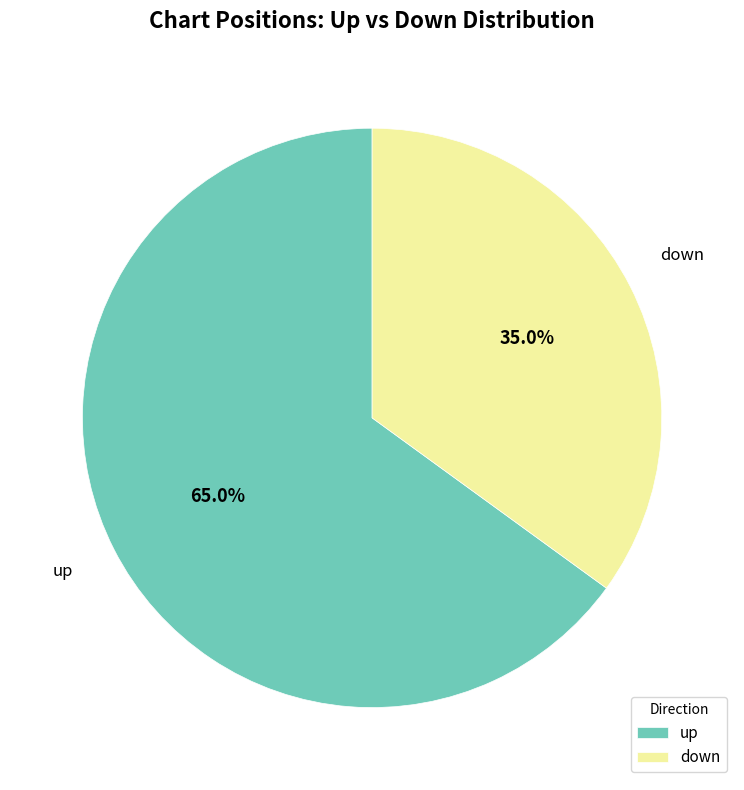

To the nearest percent, what is the difference between the largest and smallest slice percentages?

30%